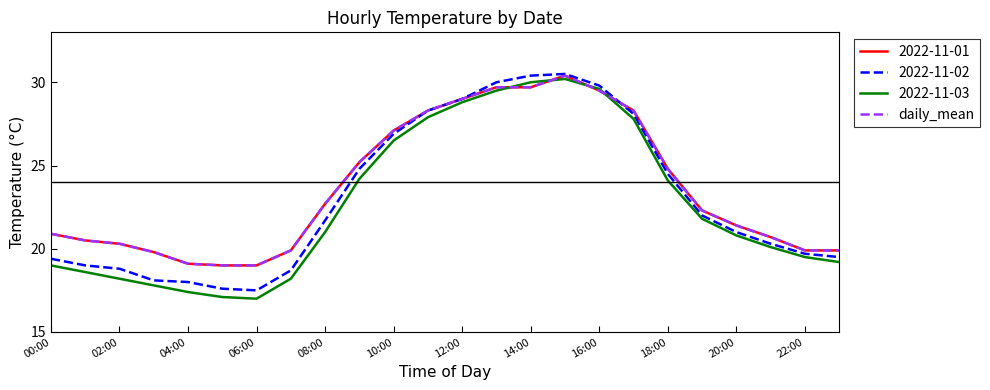

Is this an area chart (filled region under the line)?

No